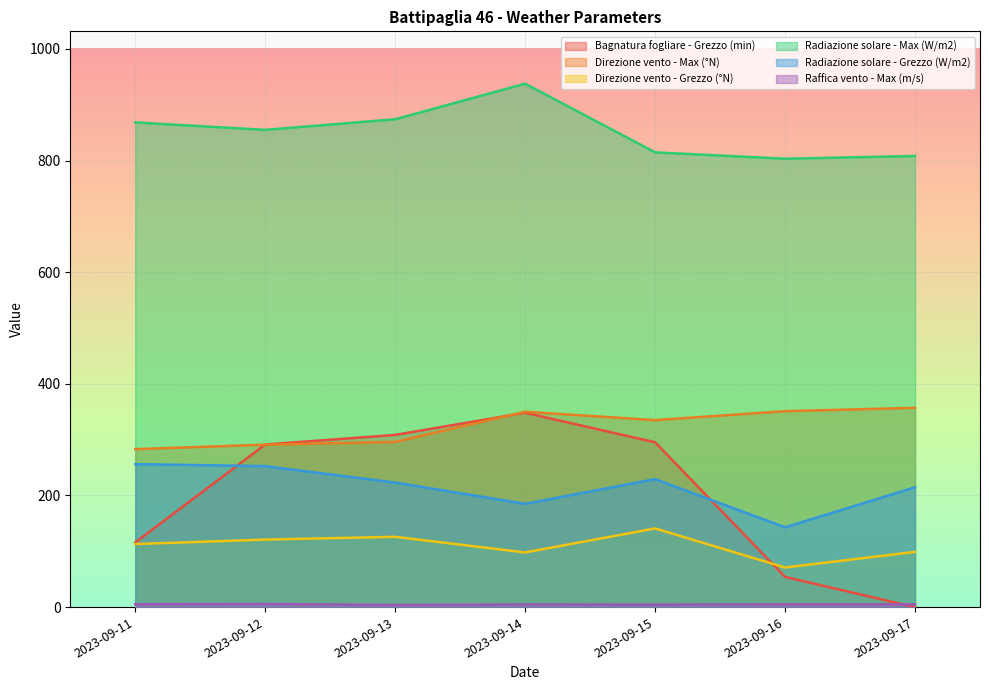

How many times do Bagnatura fogliare - Grezzo (min) and Direzione vento - Grezzo (°N) cross each other?

1